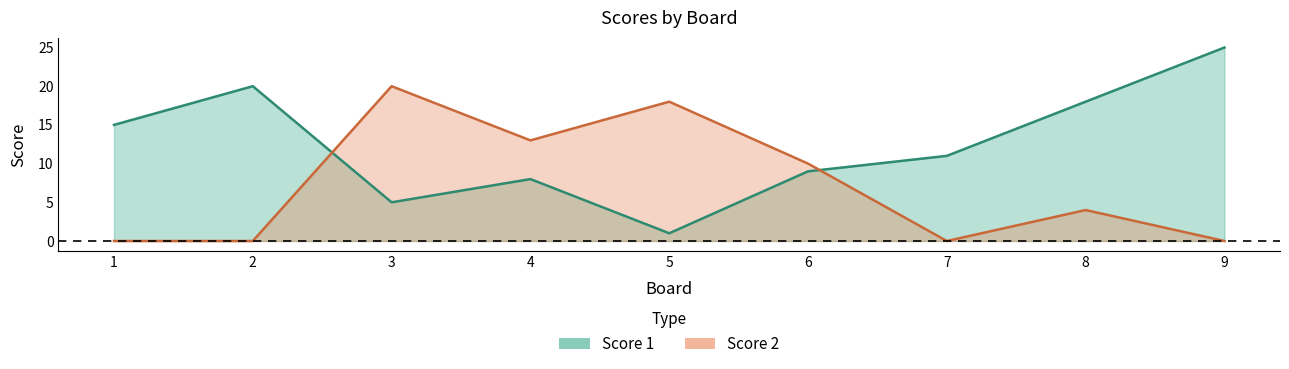

What is the greatest value displayed?

25